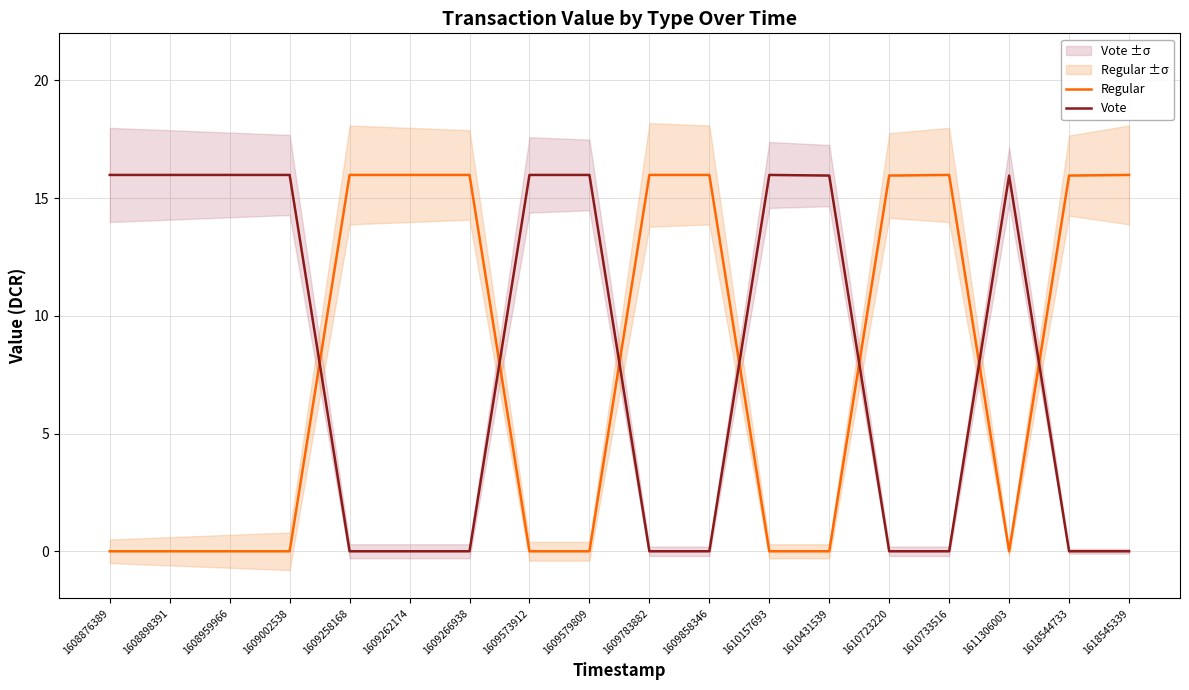

Is it true that Regular equals -5.6 at 1609573912?

False